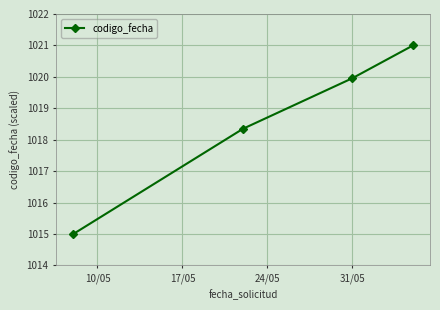

What is the smallest value displayed?

1015.0